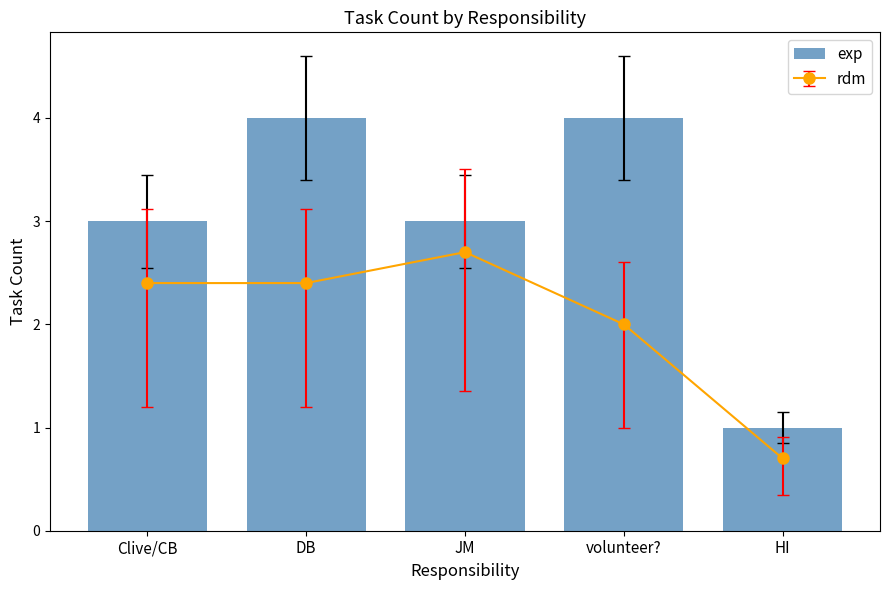

What is the maximum value for exp?

4